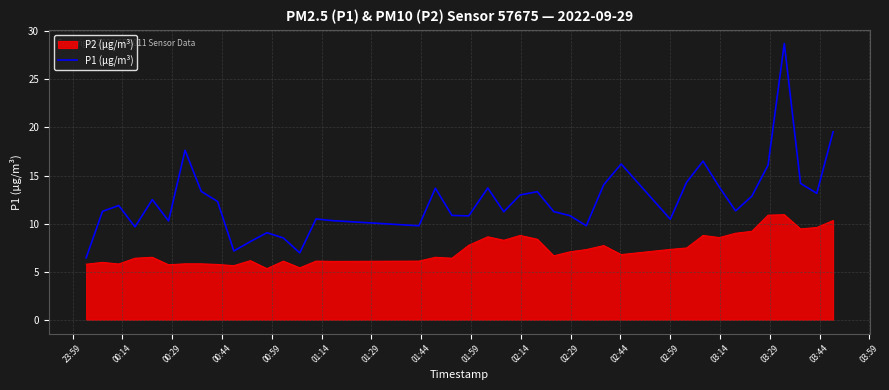

True or false: P1 (µg/m³) and P2 (µg/m³) intersect in this chart.

False